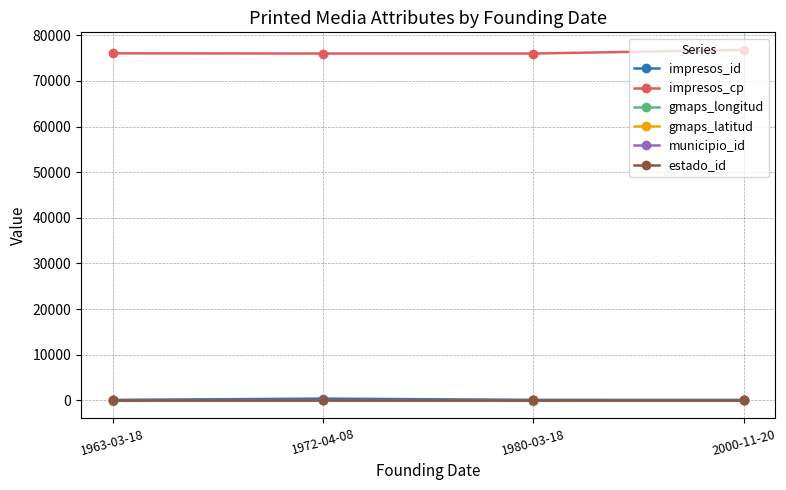

What is the average value of the impresos_id series?

181.5